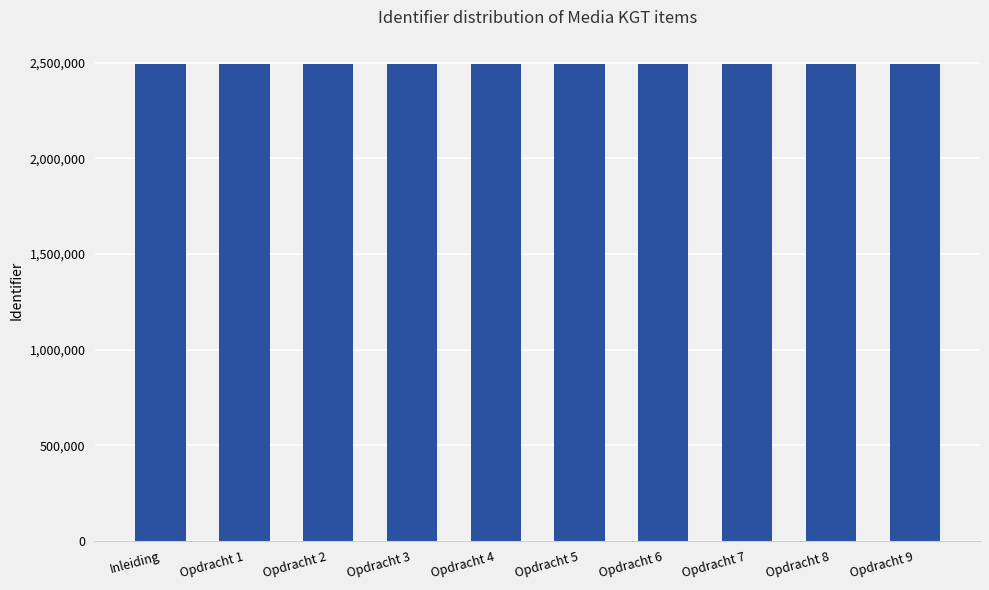

What is the ratio of the value at Inleiding to the value at Opdracht 7?

1.0